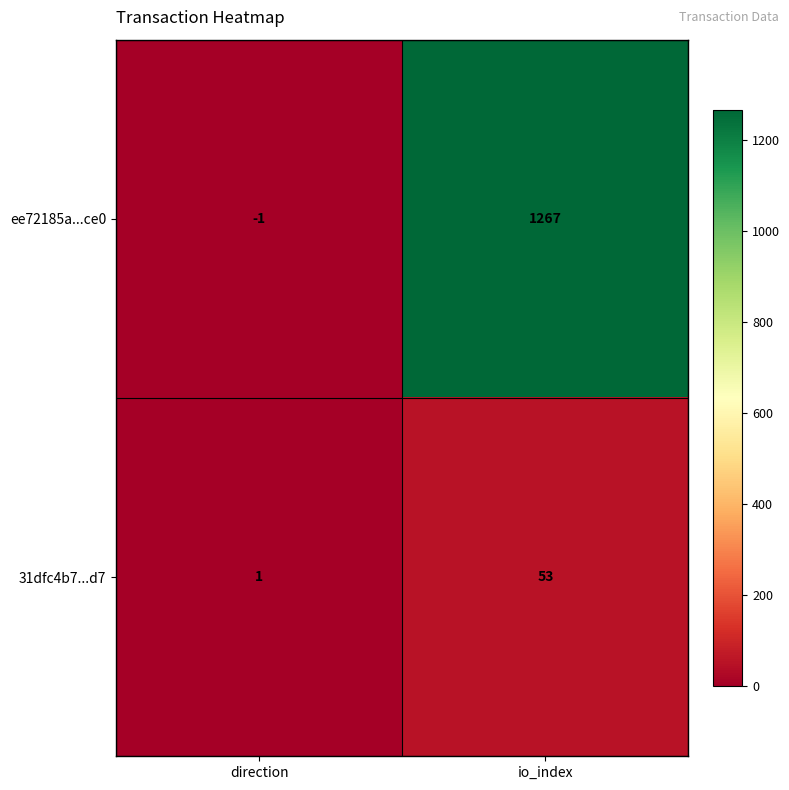

At how many categories does at least one series exceed 523?

1